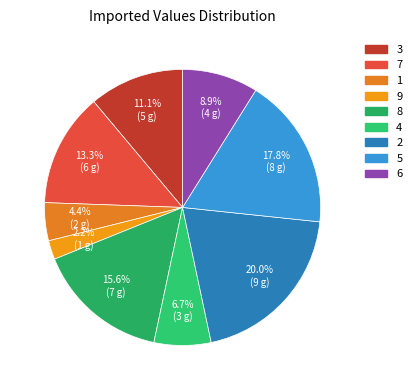

How many slices are in this pie chart?

9